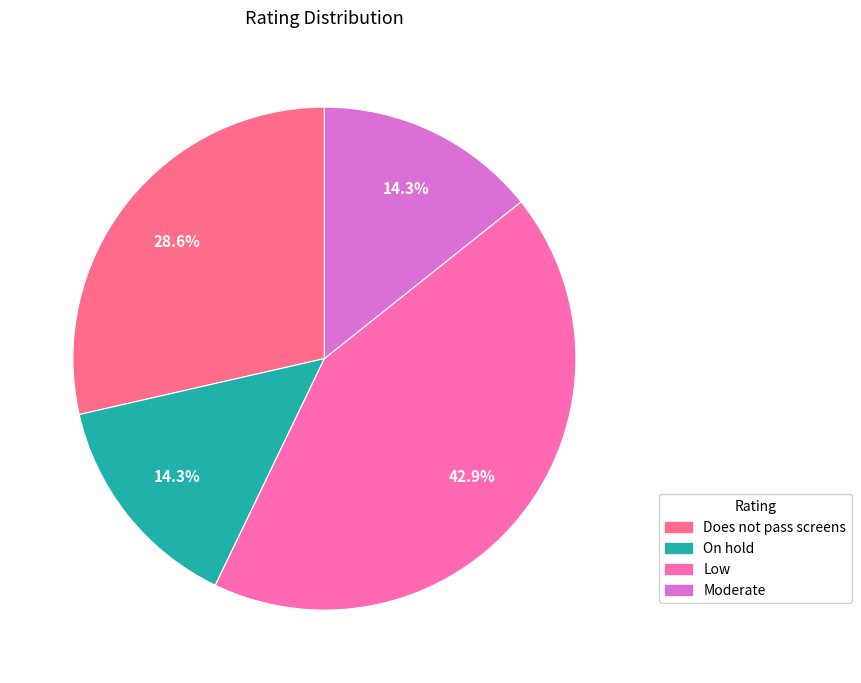

Which slice is the largest?

Low